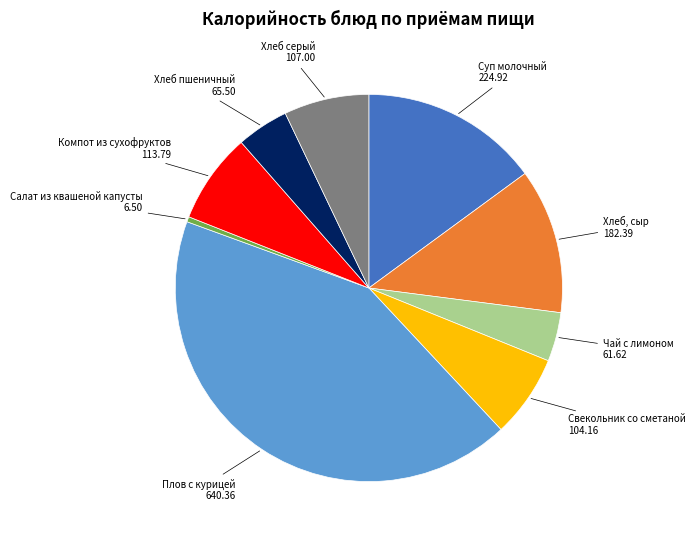

Is there a majority slice in this chart?

No